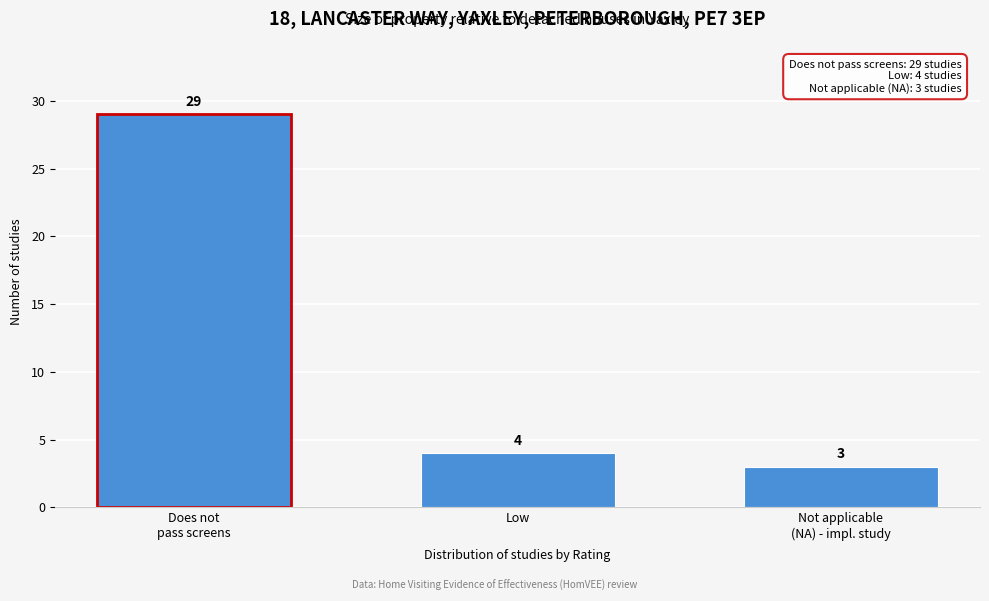

Reading left to right, extract all data points from this chart.

29	4	3